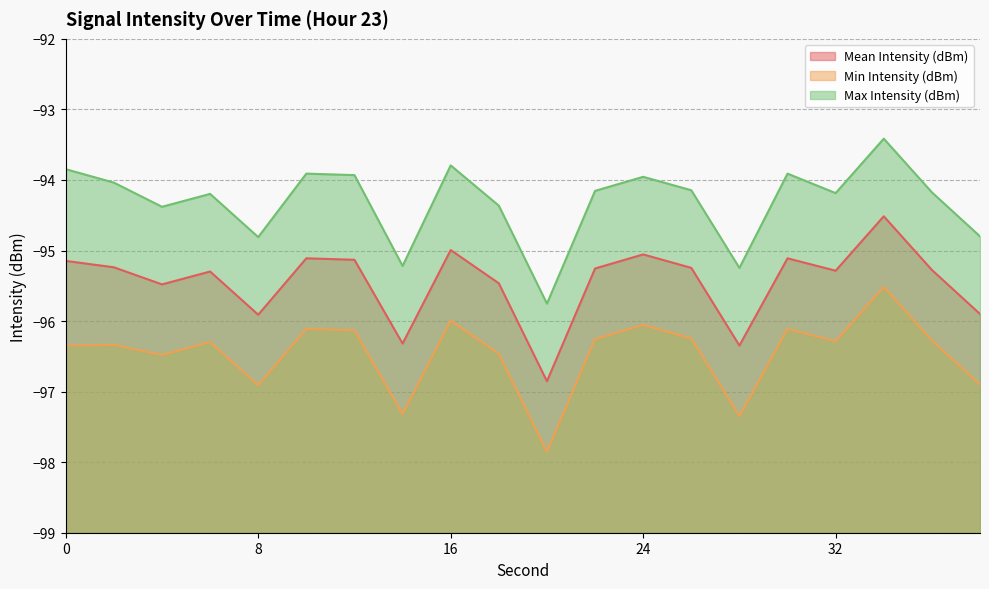

The value of Max Intensity (dBm) at 4 is -146.0. True or false?

False